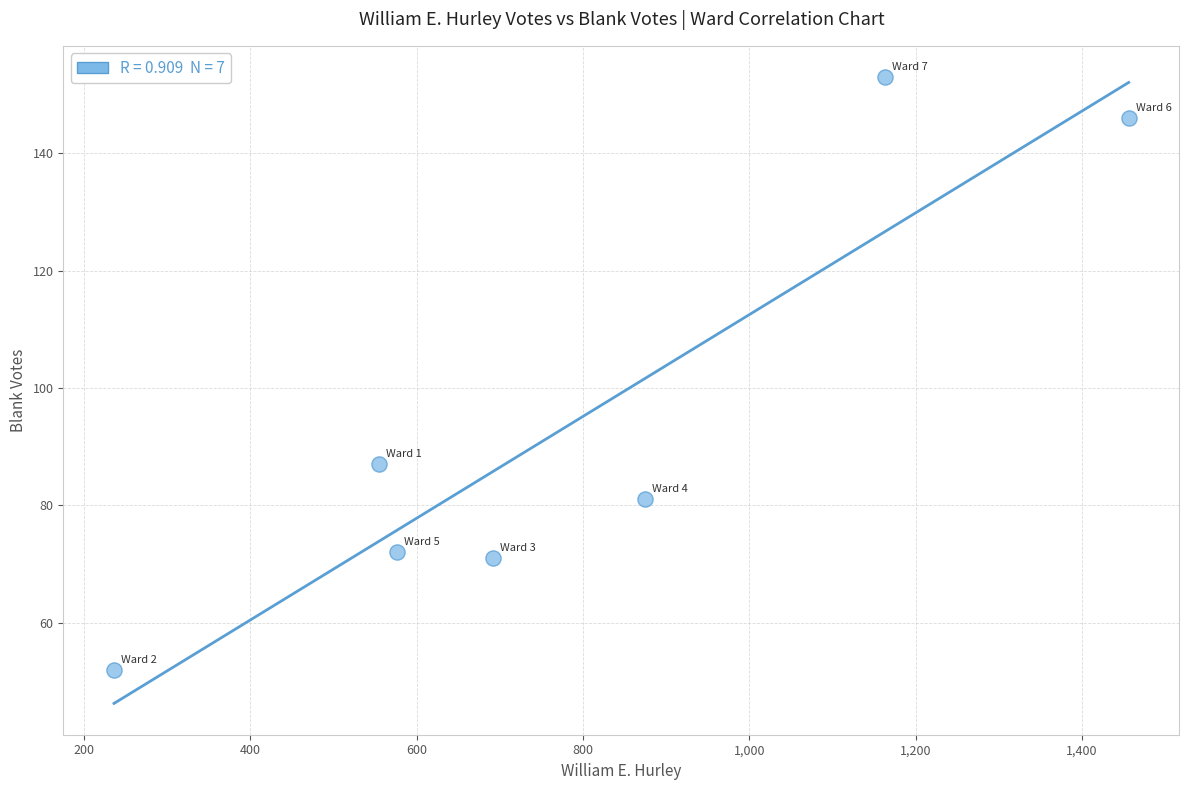

What Y value in the scatter plot is closest to 102?

87